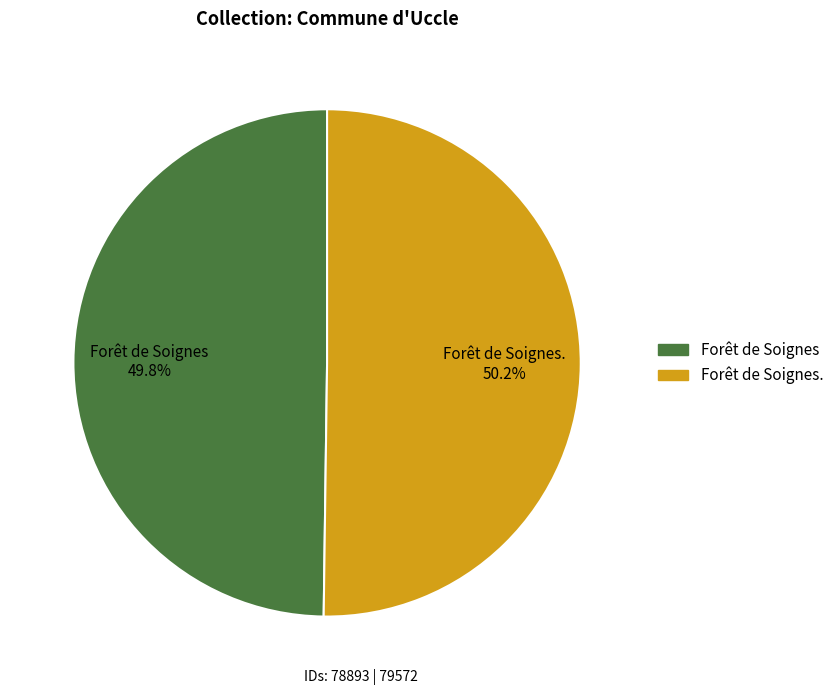

Do Forêt de Soignes. and Forêt de Soignes together represent more than half of the pie?

Yes